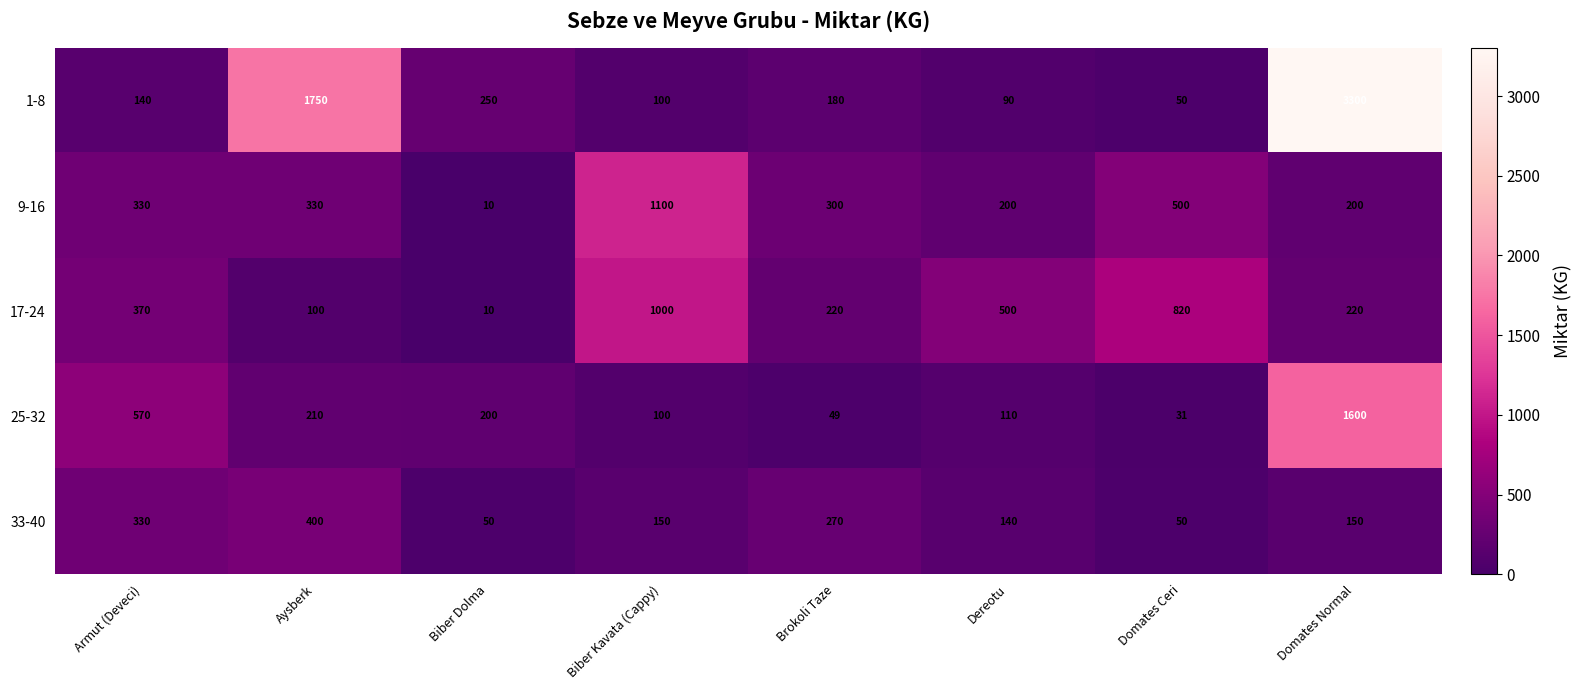

Rank the series by their maximum value, from lowest to highest.

33-40, 17-24, 9-16, 25-32, 1-8